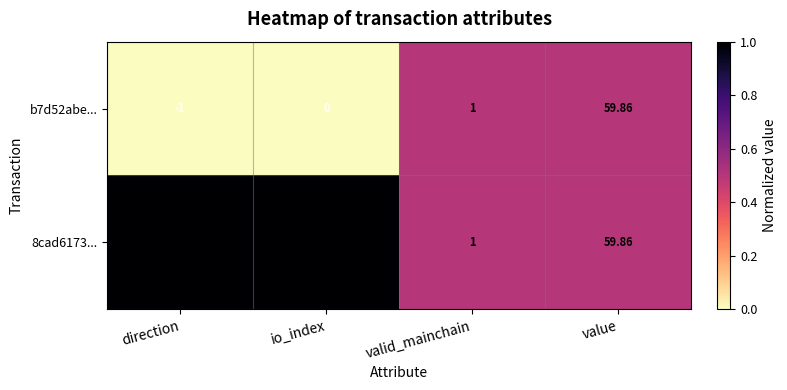

At direction, list the series in order from largest to smallest.

8cad6173..., b7d52abe...